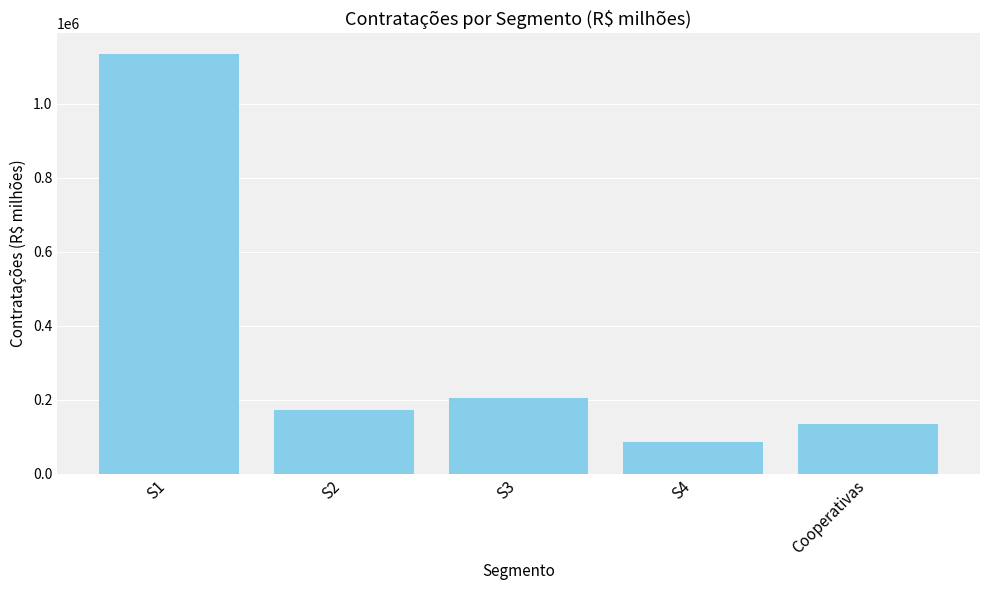

Where does the data first go above 172736?

S1